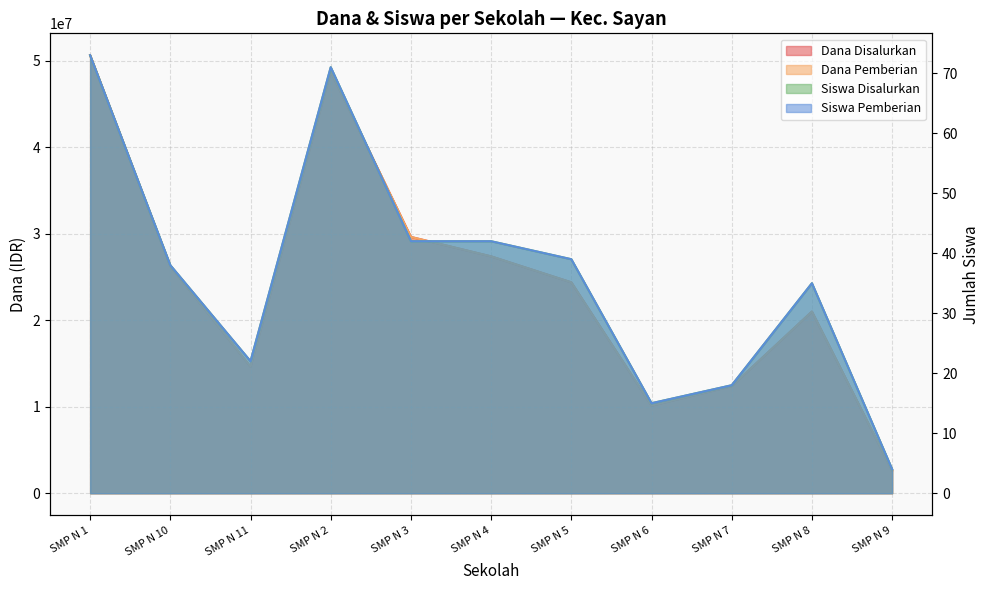

What is the minimum value for Dana Pemberian?

2625000